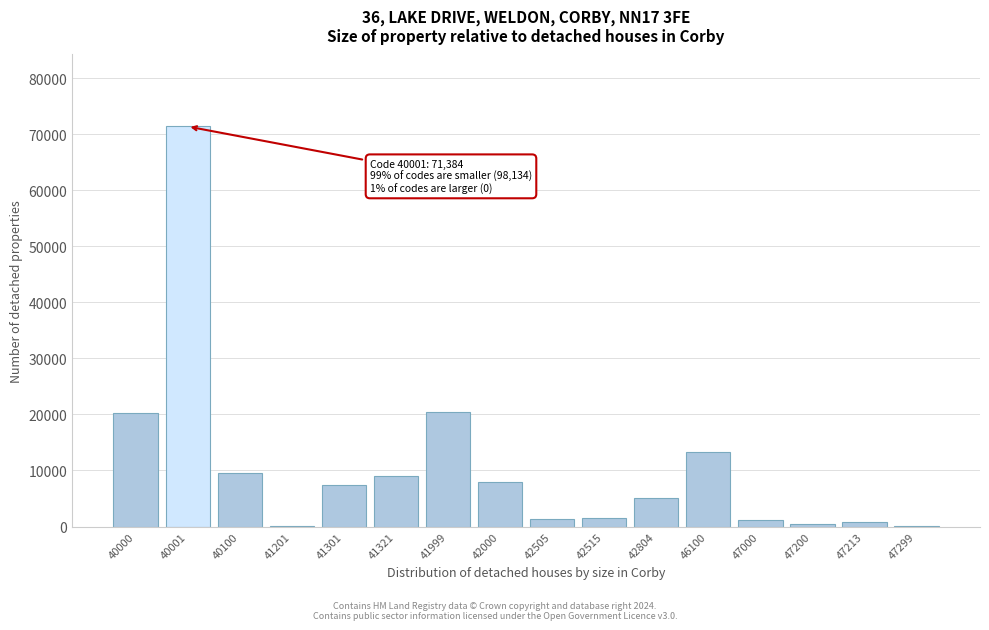

True or false: the data shows 7960 at 42000.

True